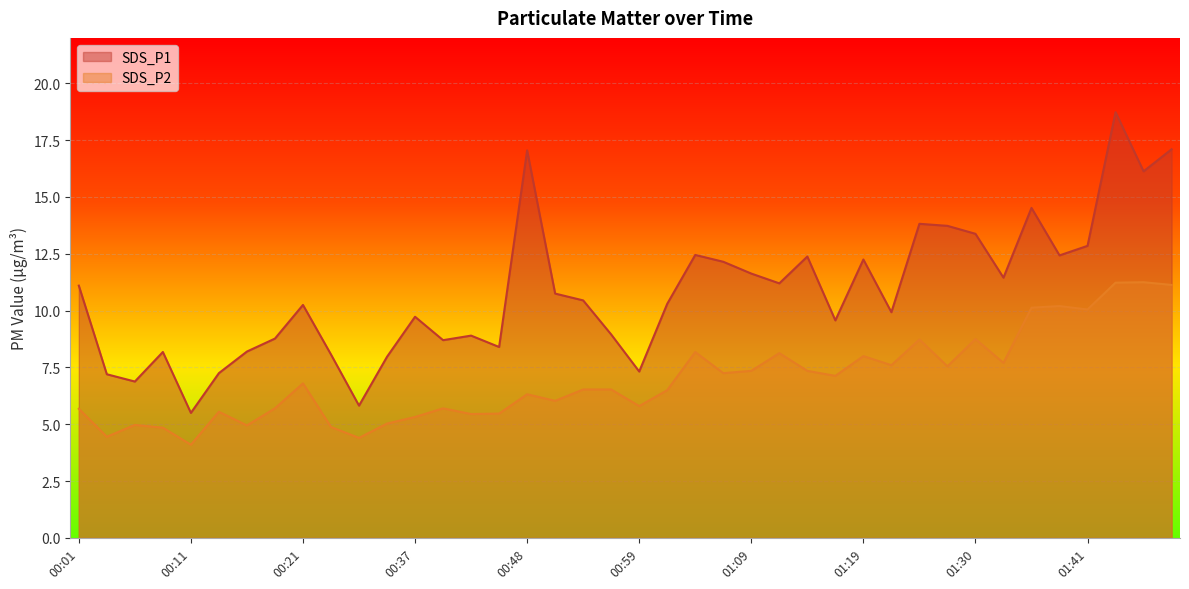

At which category does SDS_P1 reach its first local valley?

00:06